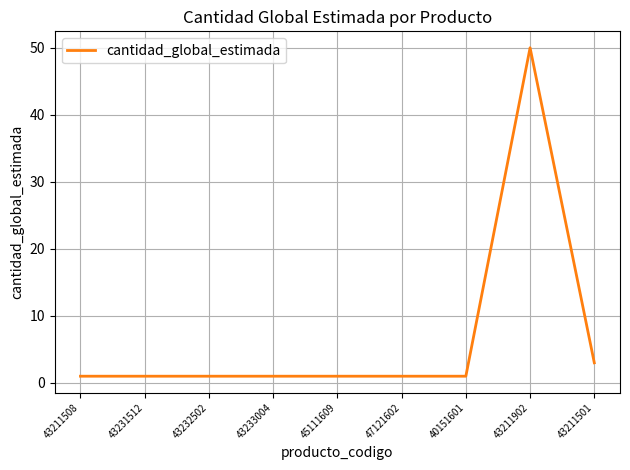

Reading right to left, extract all data points from this chart.

3	50	1	1	1	1	1	1	1